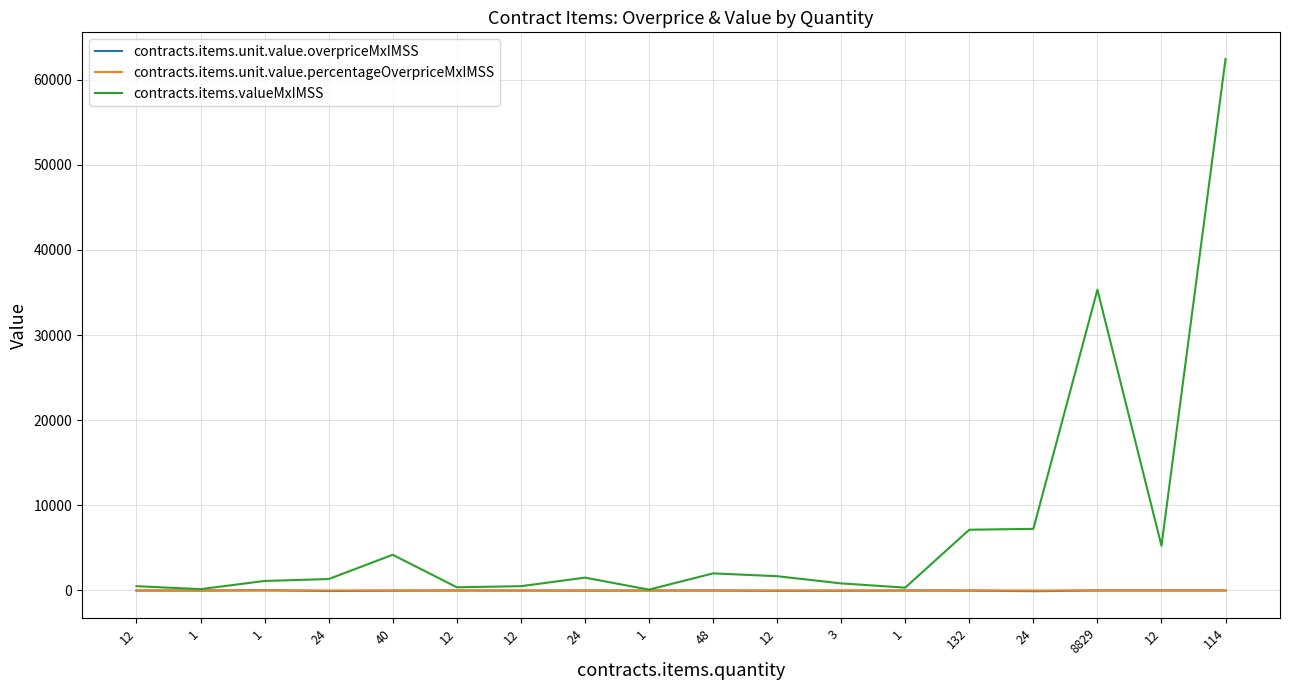

Where do contracts.items.unit.value.percentageOverpriceMxIMSS and contracts.items.unit.value.overpriceMxIMSS first cross each other?

1 and 1